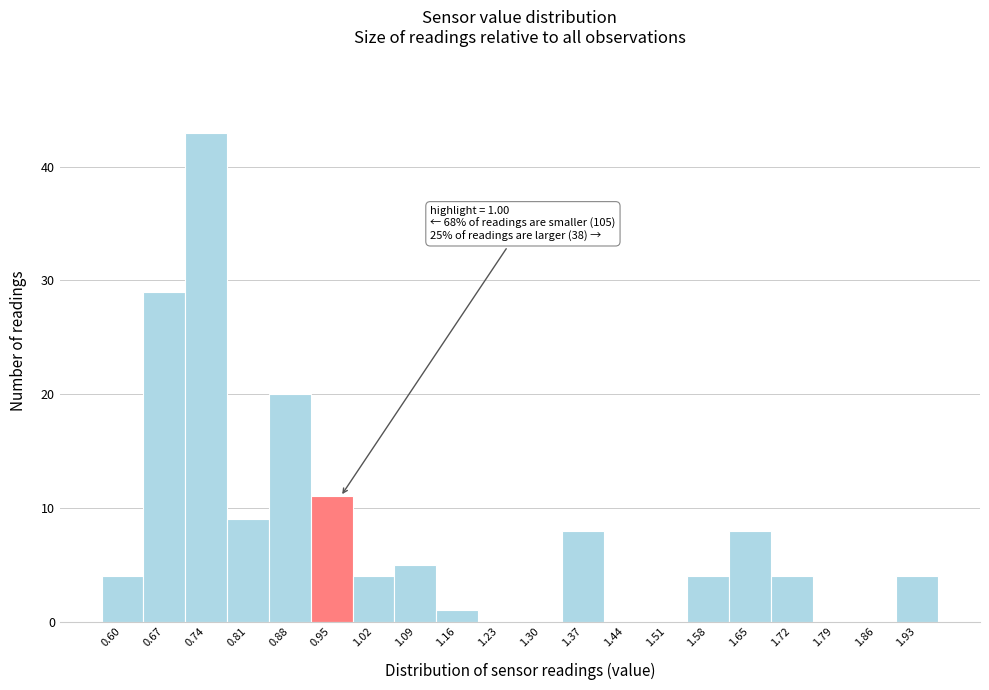

Reading left to right, transcribe all the data shown in this chart.

0.60=4	0.67=29	0.74=43	0.81=9	0.88=20	0.95=11	1.02=4	1.09=5	1.16=1	1.23=0	1.30=0	1.37=8	1.44=0	1.51=0	1.58=4	1.65=8	1.72=4	1.79=0	1.86=0	1.93=4